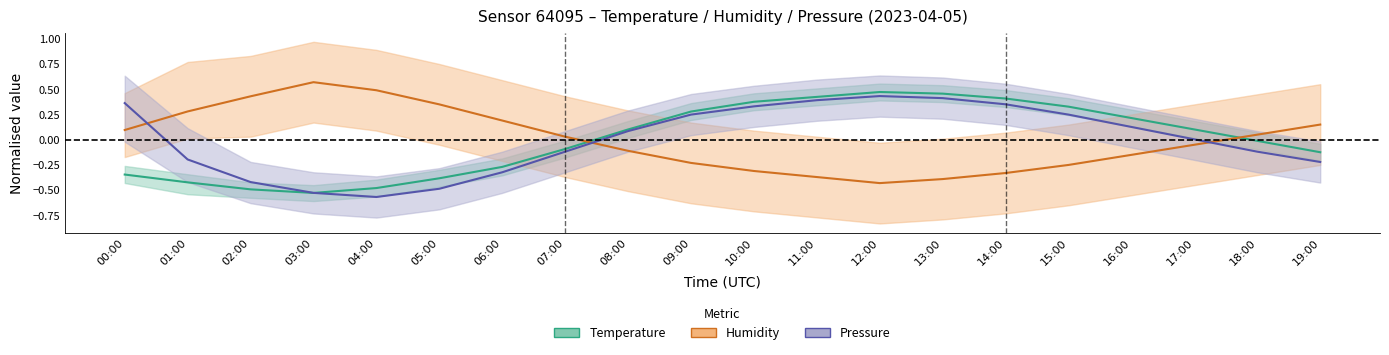

Which series has the largest range (max minus min)?

Temperature